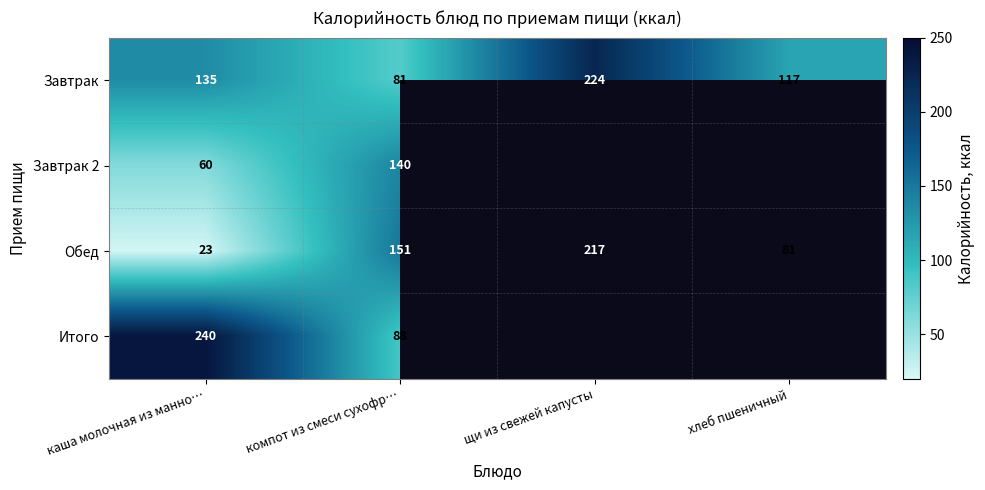

What is the approximate value of Завтрак at хлеб пшеничный, to the nearest 5?

115